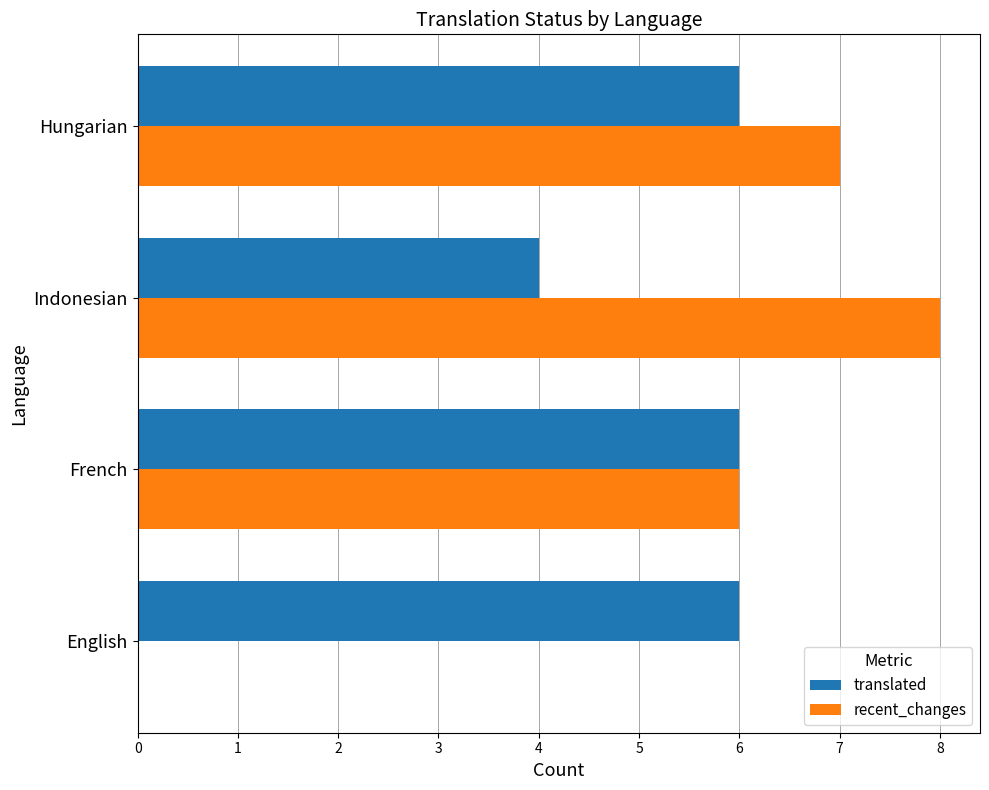

At which category is the sum across all series the highest?

Hungarian